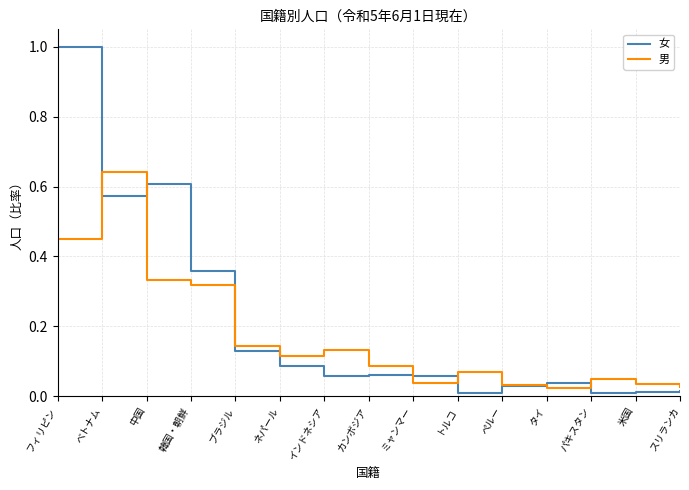

What position from the left is ブラジル?

5